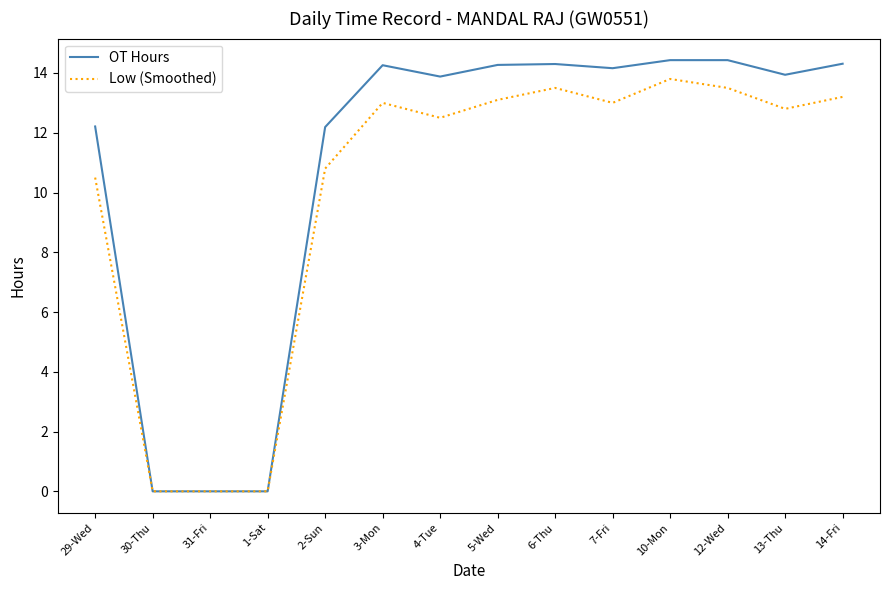

Where is Low (Smoothed) nearest to the value 6?

29-Wed